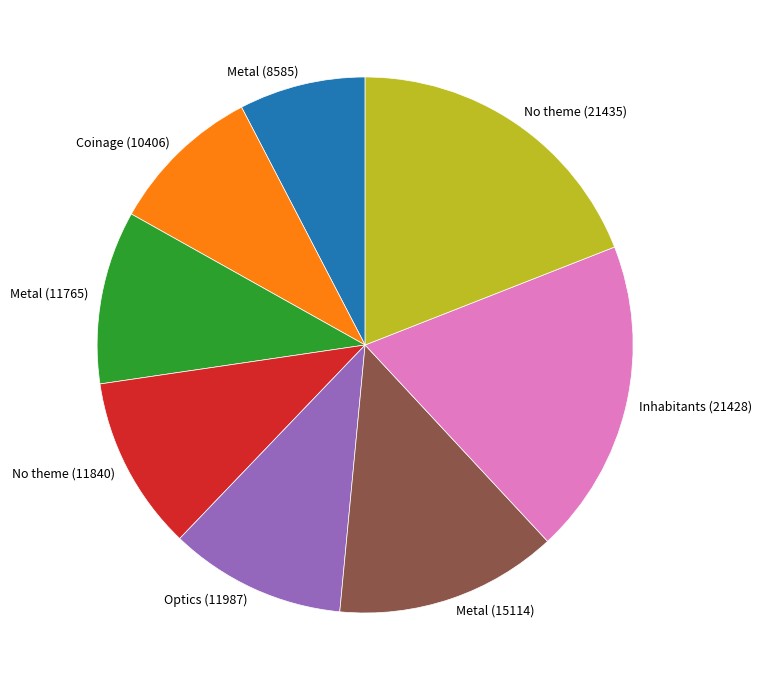

Which slice is the smallest?

Metal (8585)